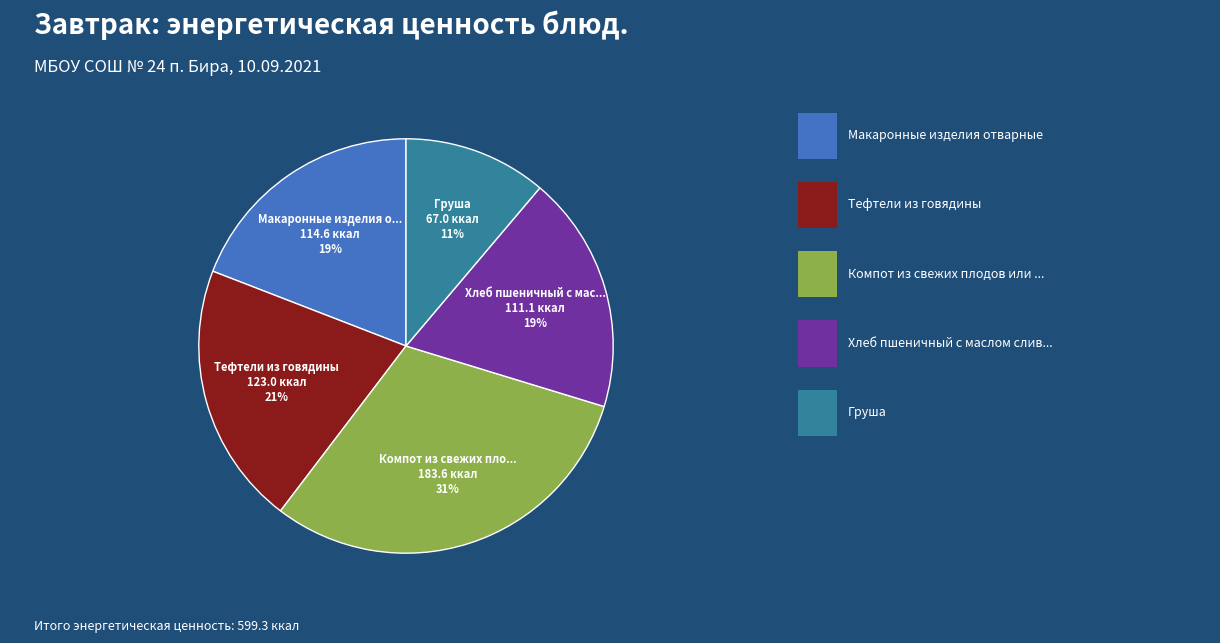

Is there any slice that represents more than half of the pie?

No